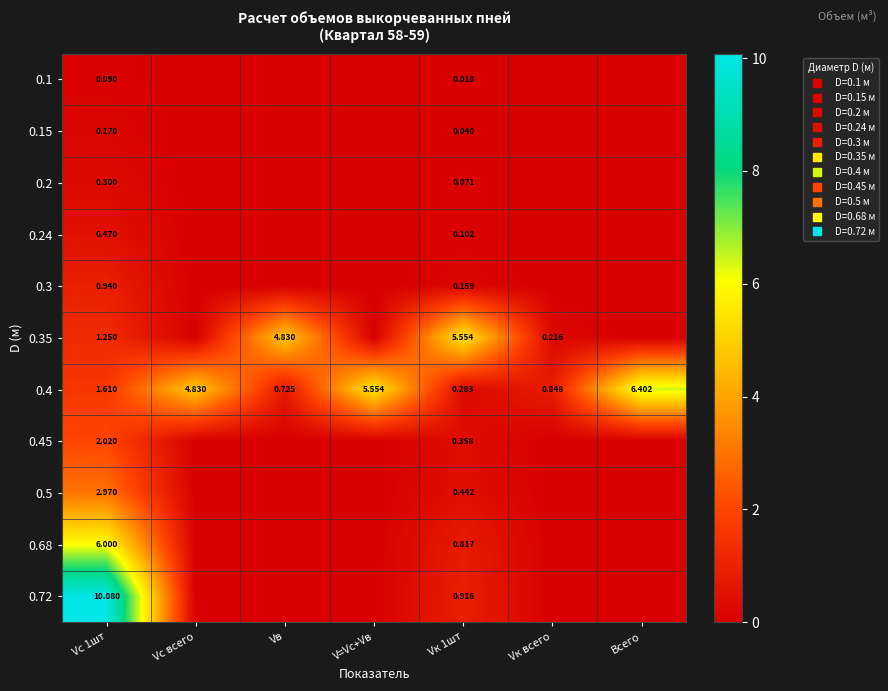

The value of 0.35 at Vв is 4.8. True or false?

True